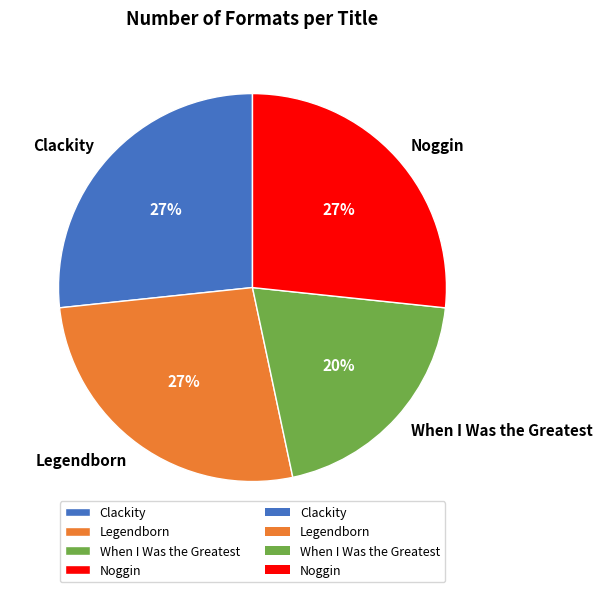

Between When I Was the Greatest and Noggin, which is larger?

Noggin